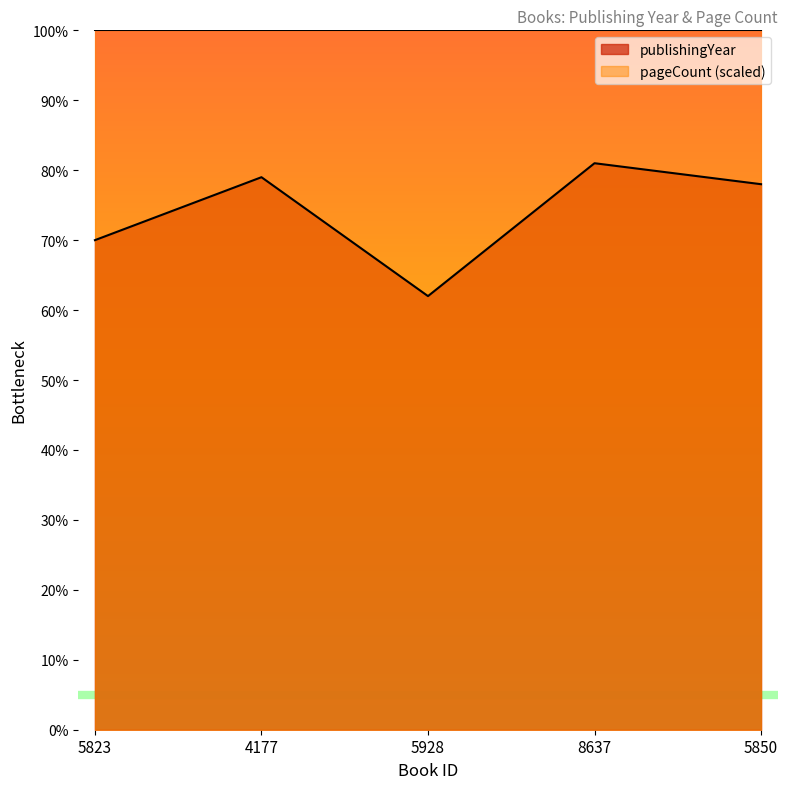

Approximately how many times larger is the value at 8637 compared to 4177?

1.0